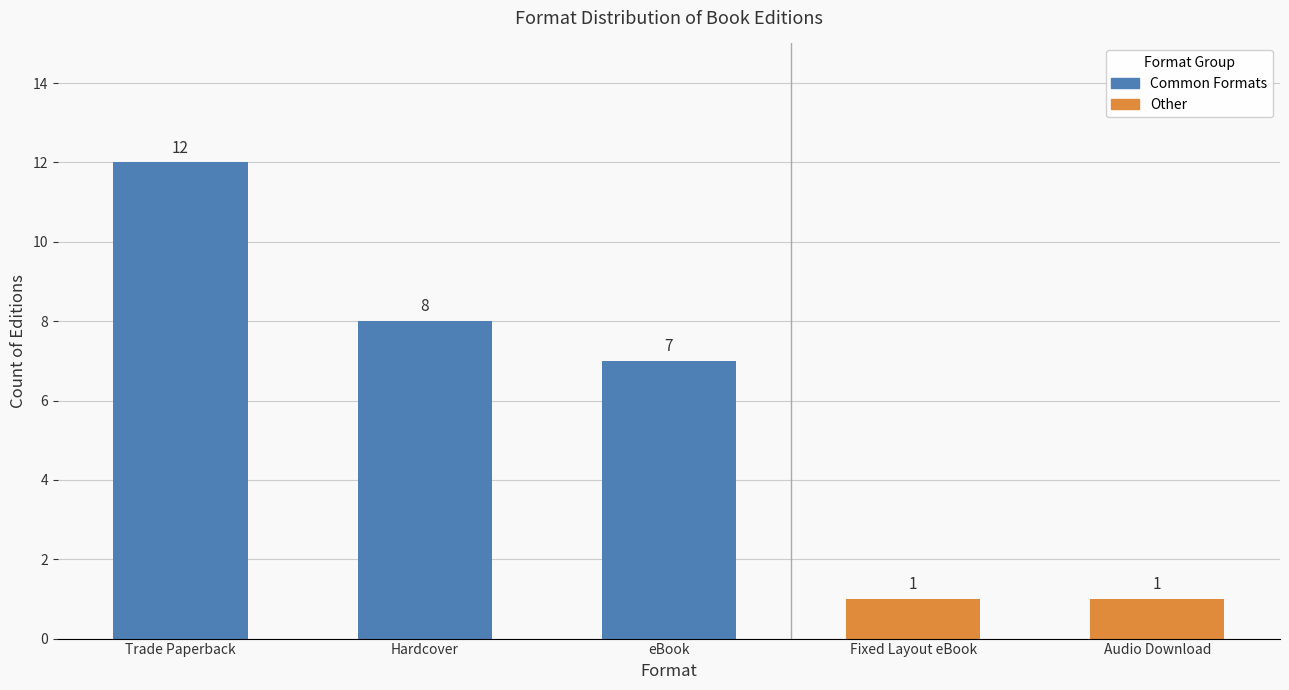

What is the label of the 1st bar from the left?

Trade Paperback